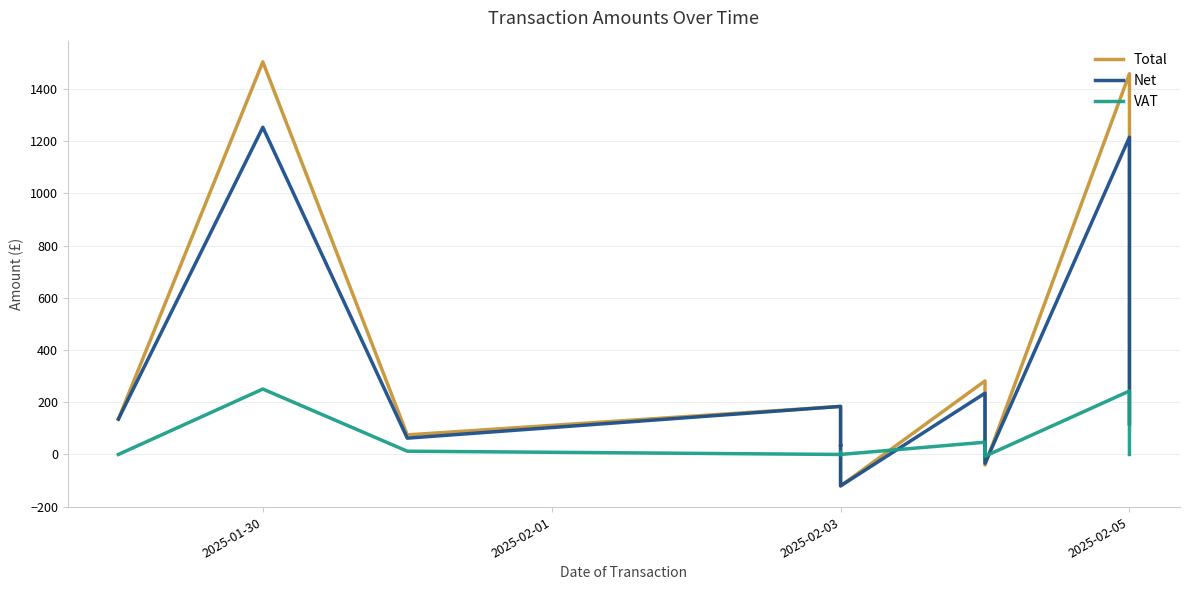

Is the value of Net at 18 greater than the value of Total at 38?

No